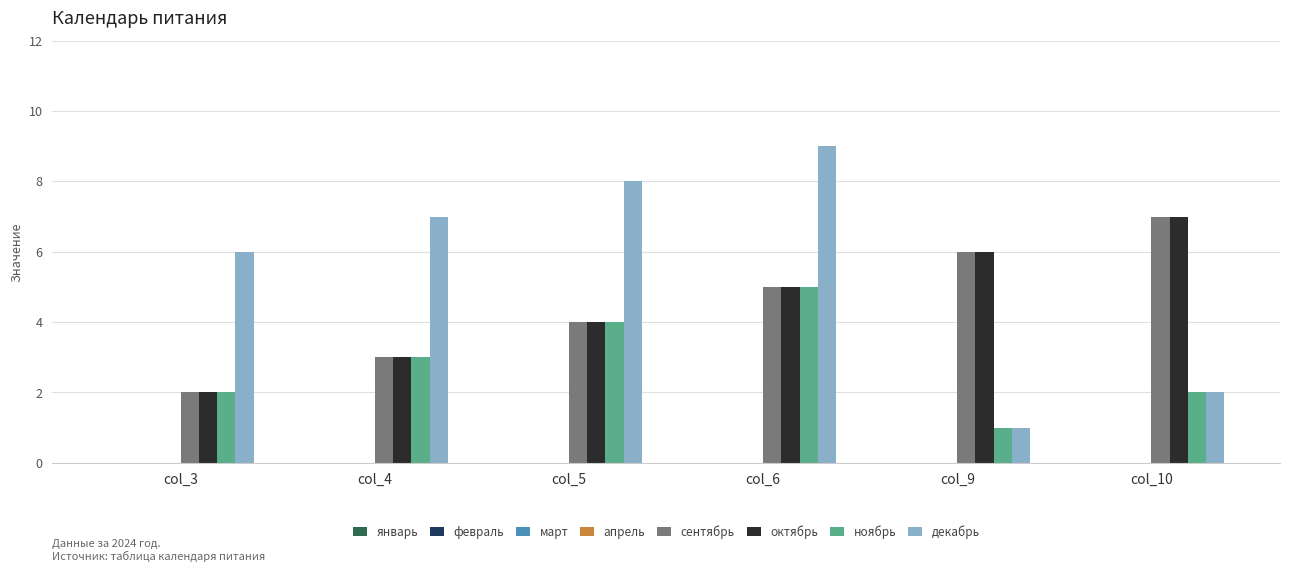

What is the difference between the октябрь values at col_9 and col_10?

1